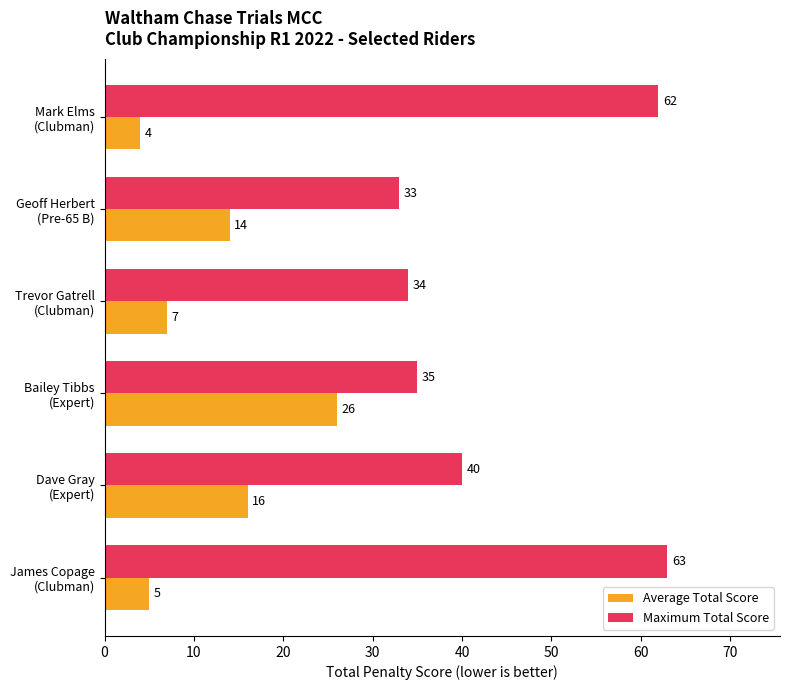

Which series has the widest spread of values?

Maximum Total Score